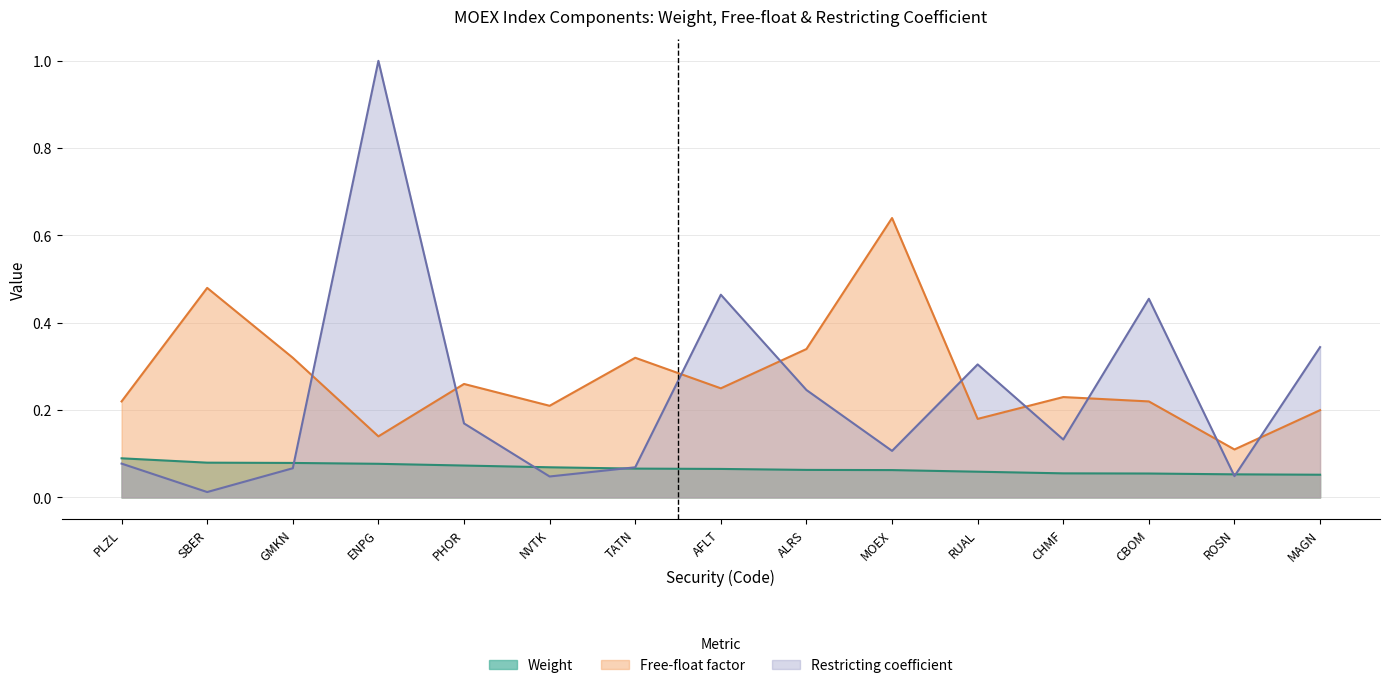

What is the greatest value displayed?

1.0